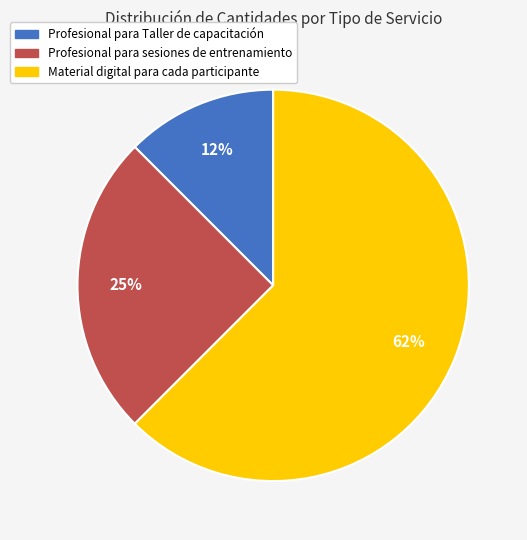

Do Material digital para cada participante and Profesional para Taller de capacitación together represent more than half of the pie?

Yes